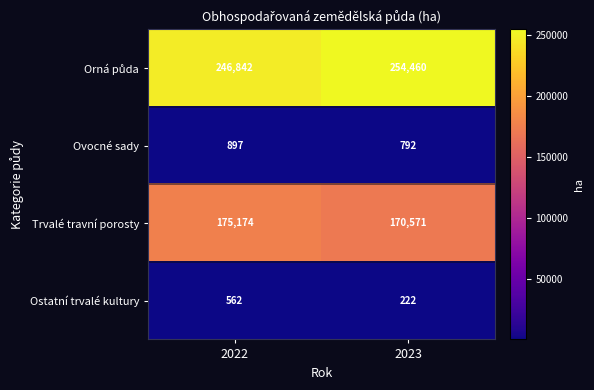

What is the spread (max minus min) of values at 2022?

246280